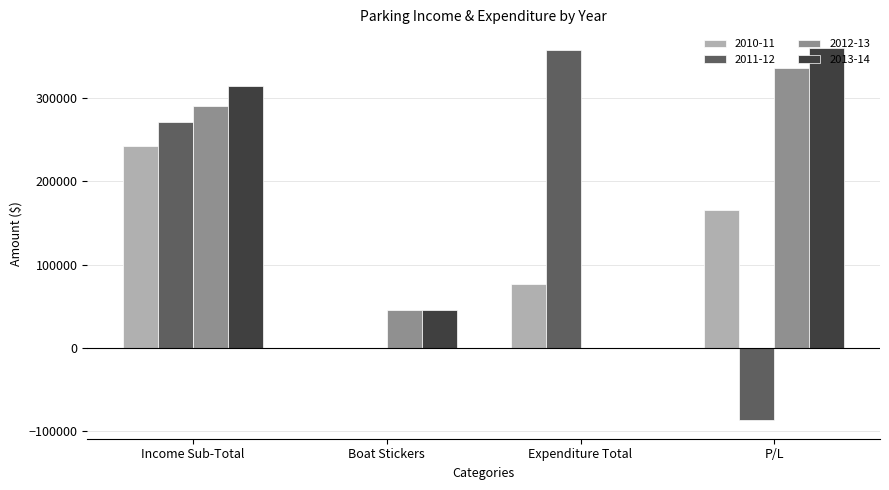

What is the maximum value shown in the chart?

359940.0